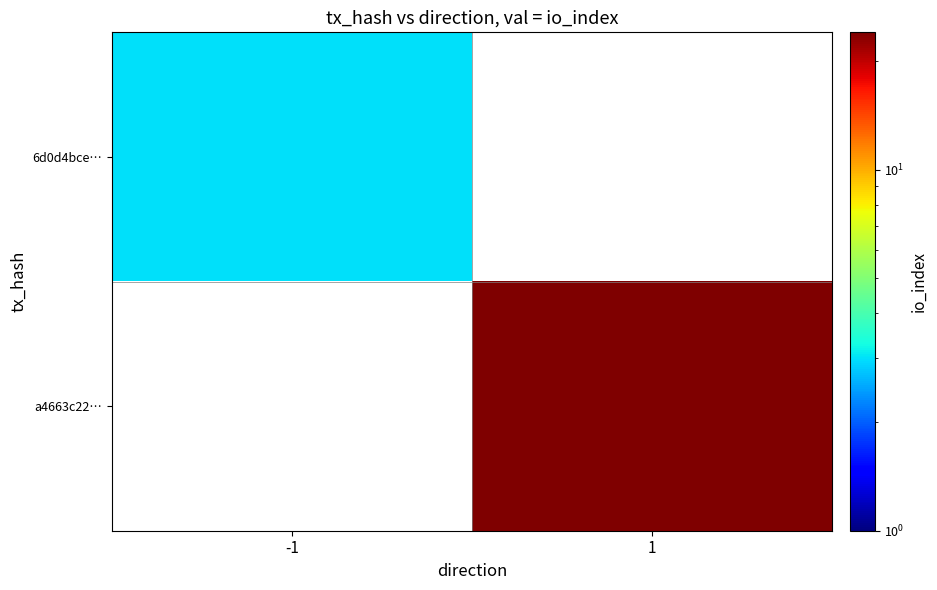

Which series has the largest range (max minus min)?

6d0d4bce…